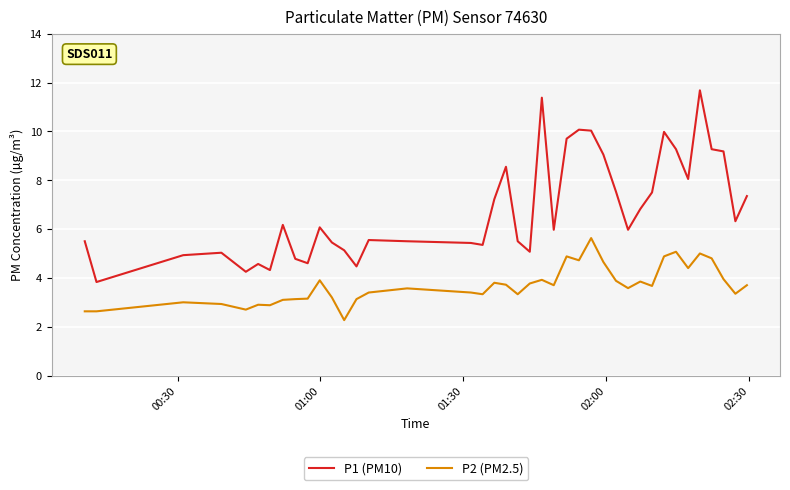

What is the minimum value for P2 (PM2.5)?

2.3